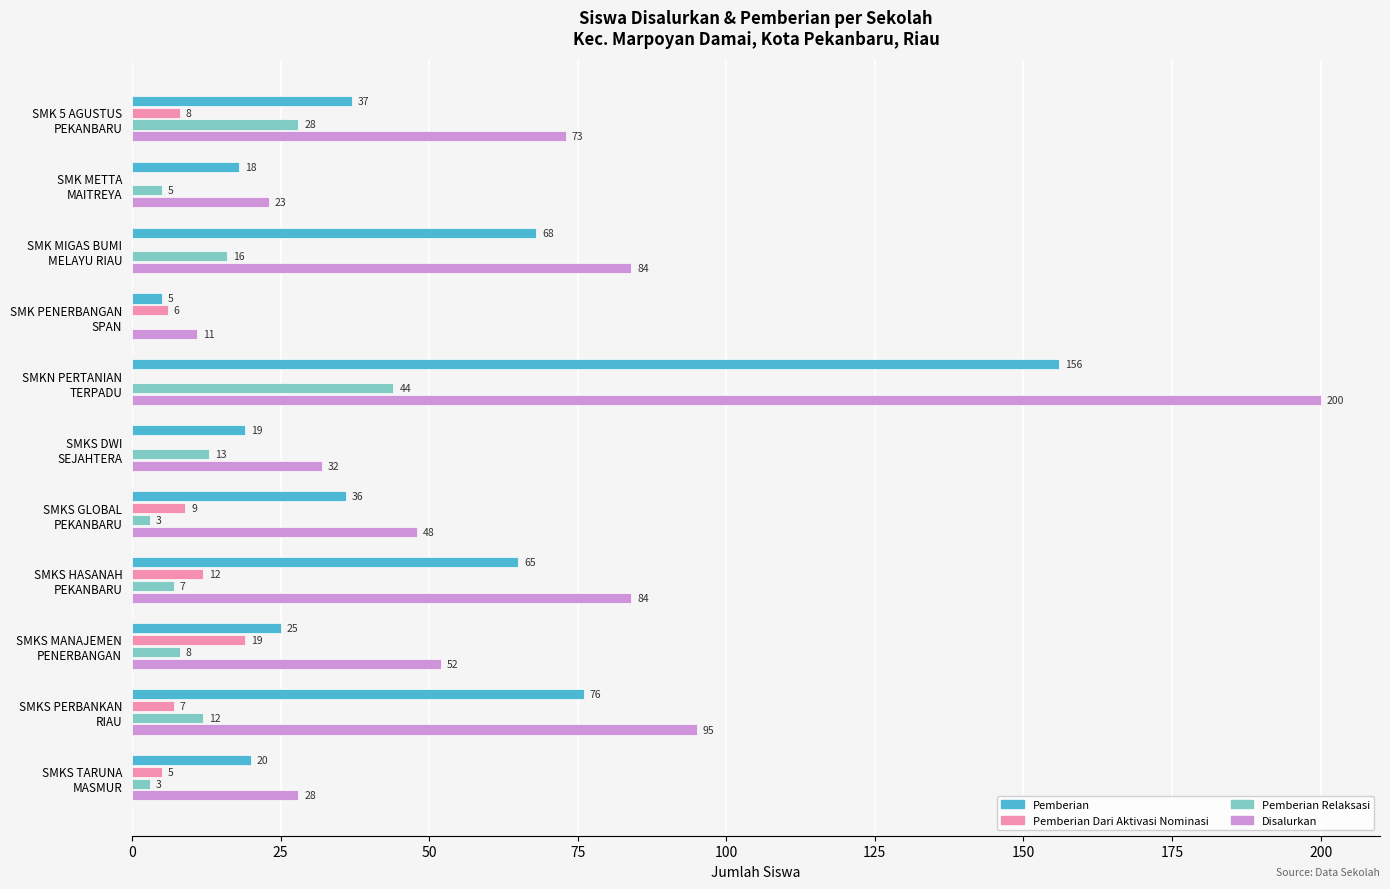

What is the sum of all Pemberian values?

525